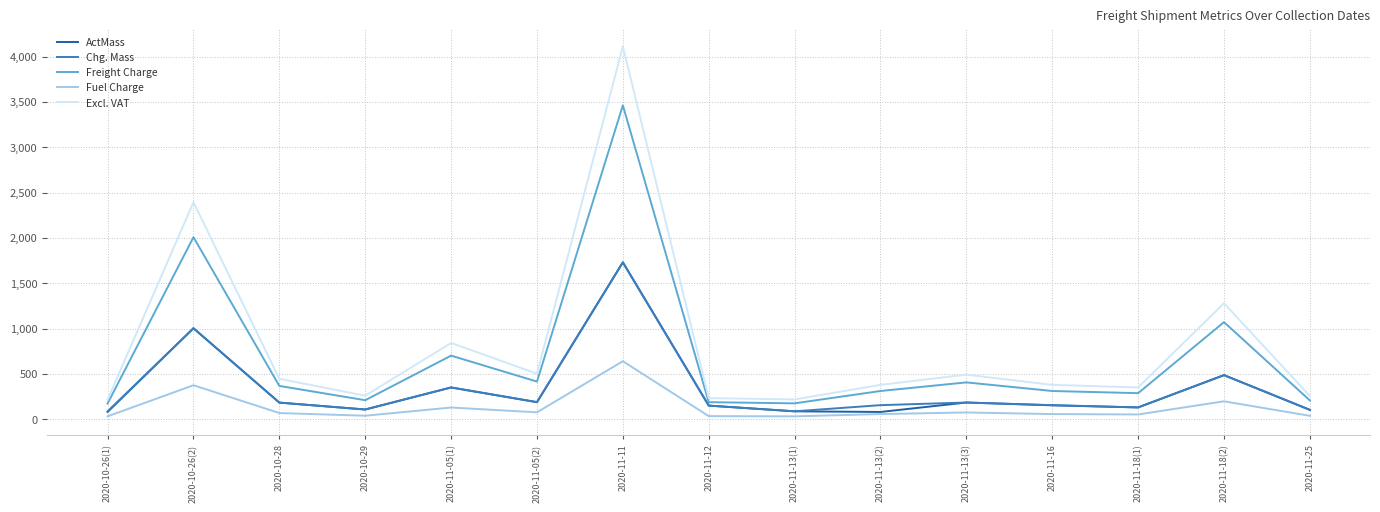

The value of Freight Charge at 2020-11-18(2) is 1679.3. True or false?

False